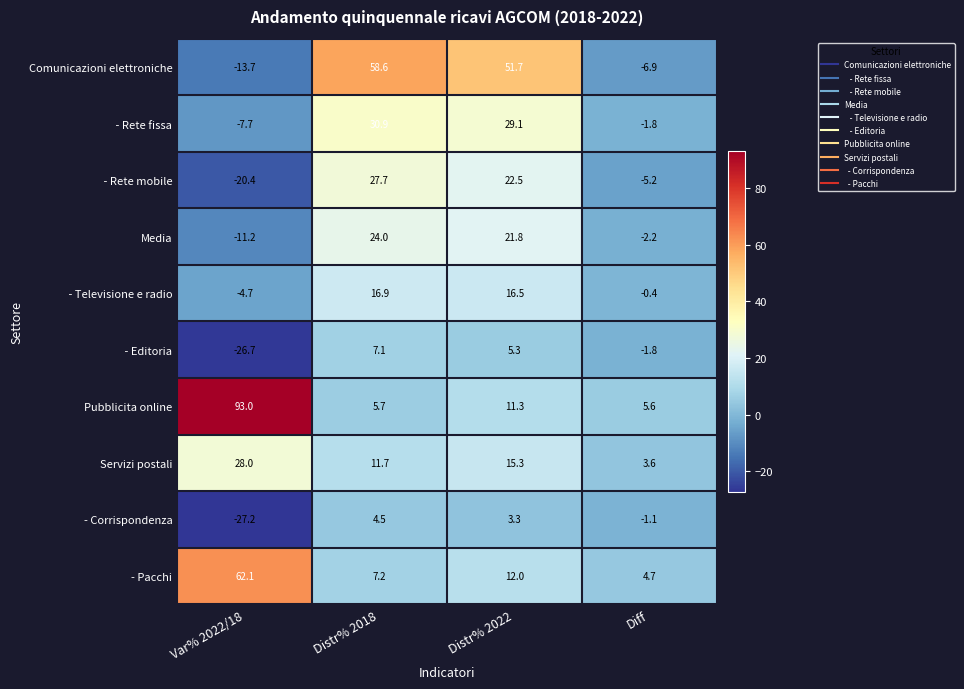

Rank the categories by Pubblicita online value from lowest to highest.

Diff, Distr% 2018, Distr% 2022, Var% 2022/18